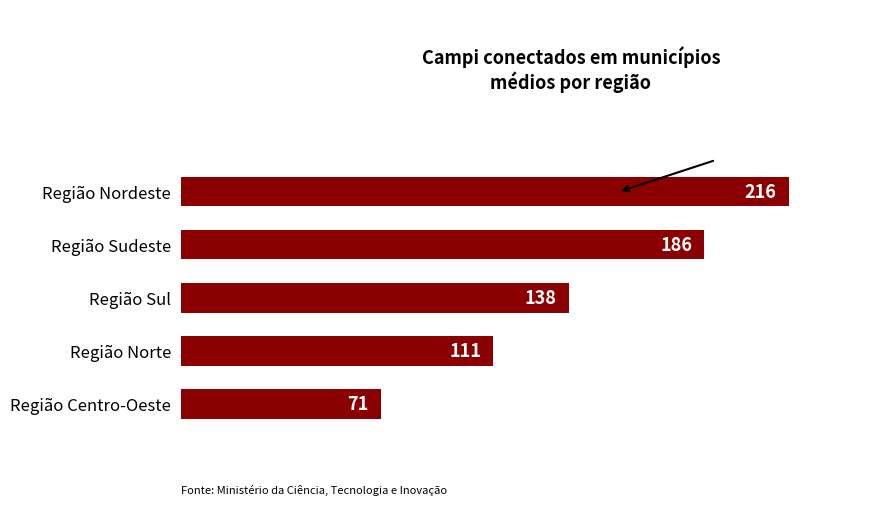

Reading top to bottom, transcribe all the data shown in this chart.

216	186	138	111	71